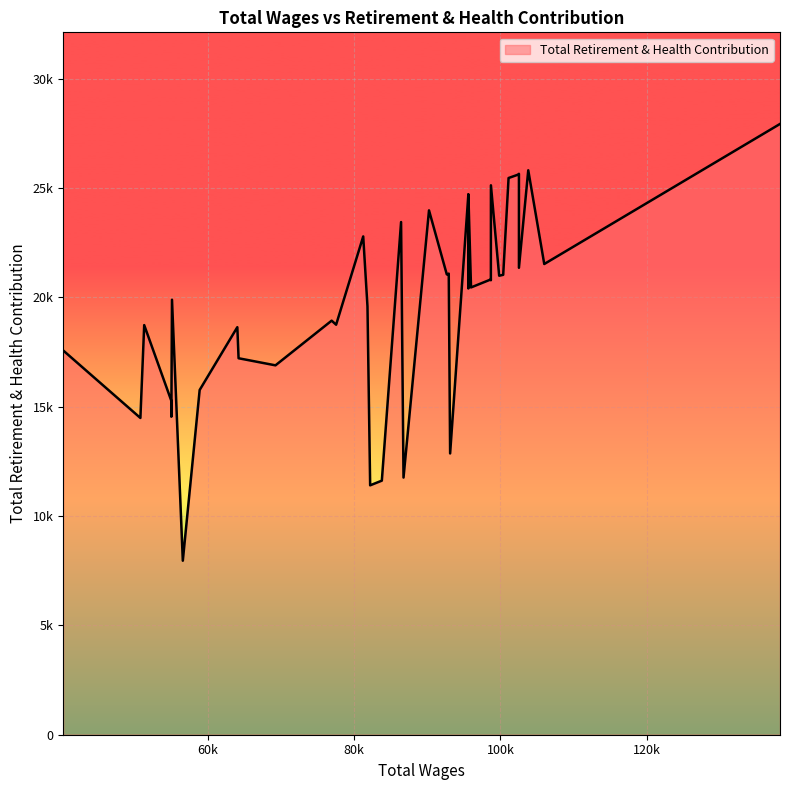

The chart shows a value of 15277 at 55003.0. True or false?

True